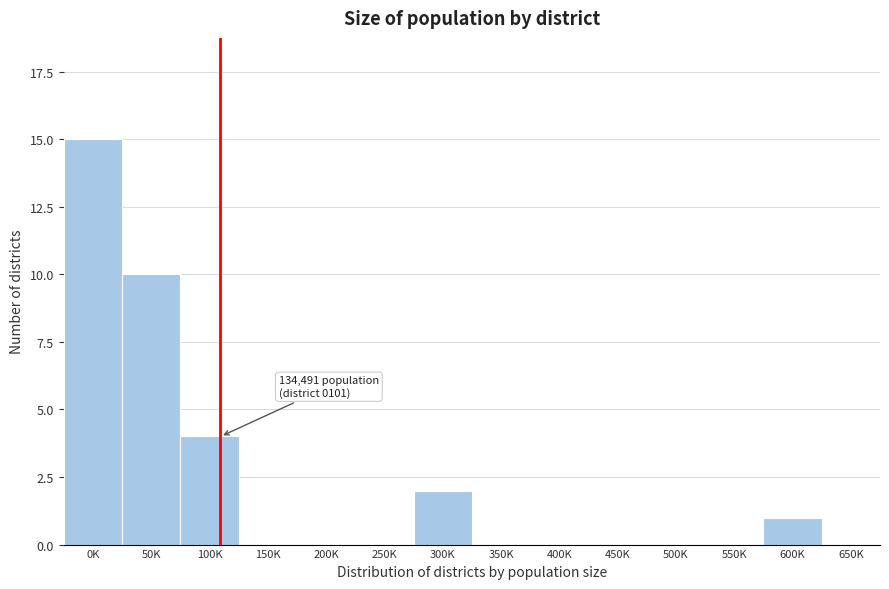

Reading left to right, list all the values displayed in this chart.

0K=15	50K=10	100K=4	150K=0	200K=0	250K=0	300K=2	350K=0	400K=0	450K=0	500K=0	550K=0	600K=1	650K=0